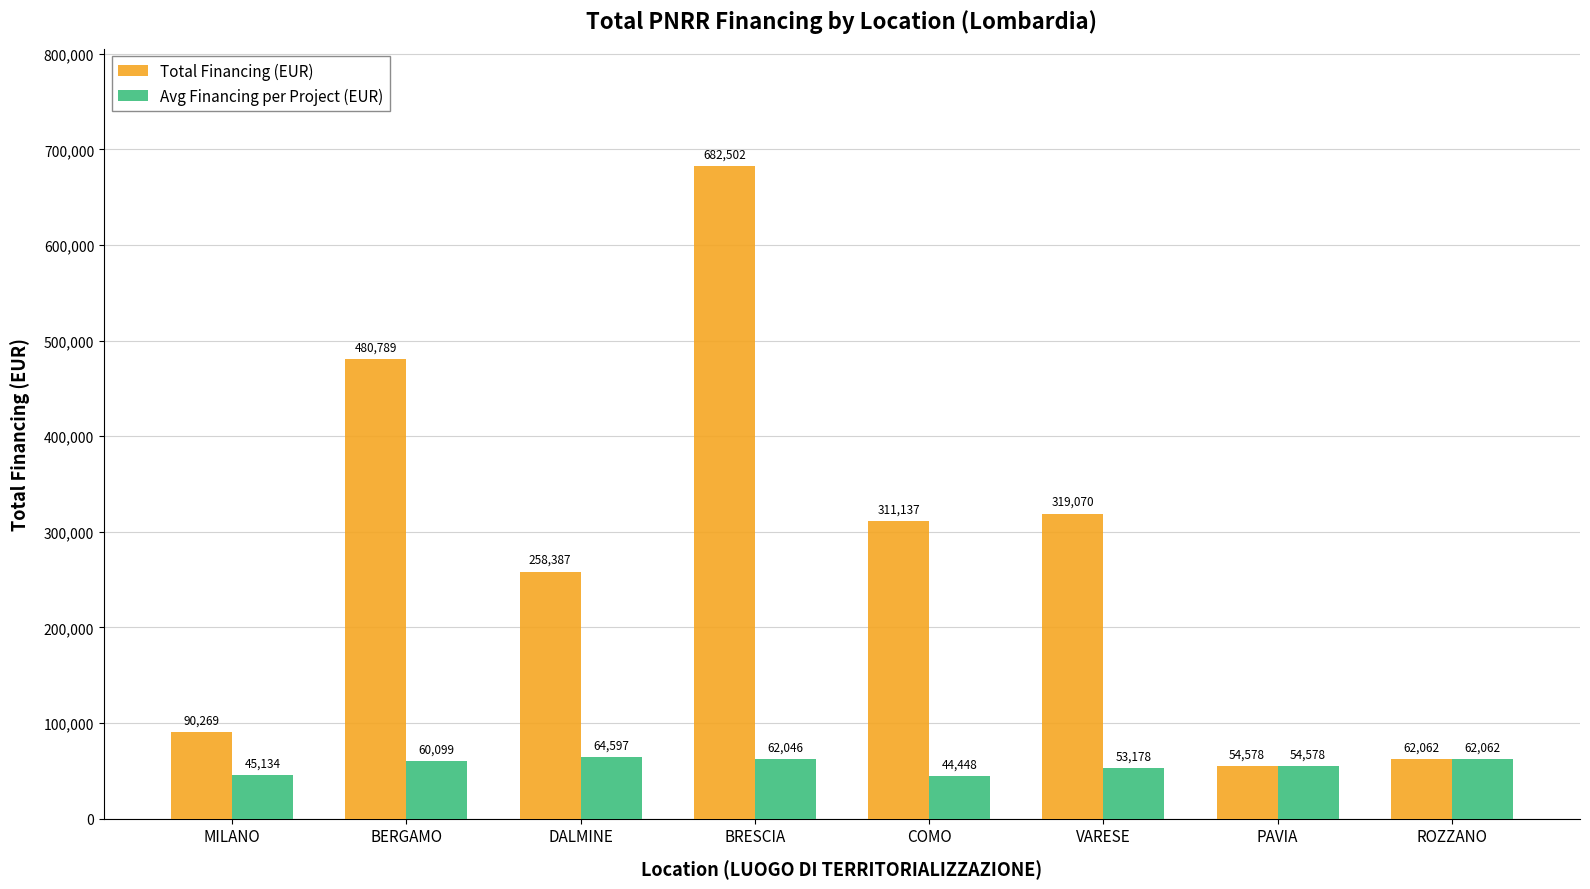

Rank the categories by Total Financing (EUR) value from highest to lowest.

BRESCIA, BERGAMO, VARESE, COMO, DALMINE, MILANO, ROZZANO, PAVIA